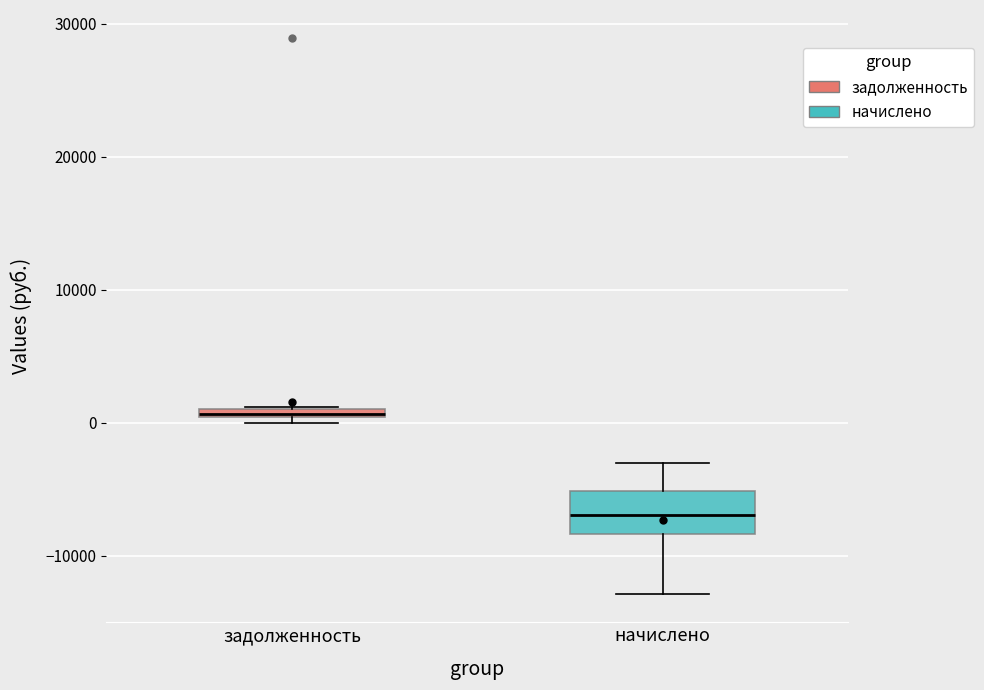

Comparing the boxes themselves (not the whiskers), which one is the tallest?

начислено